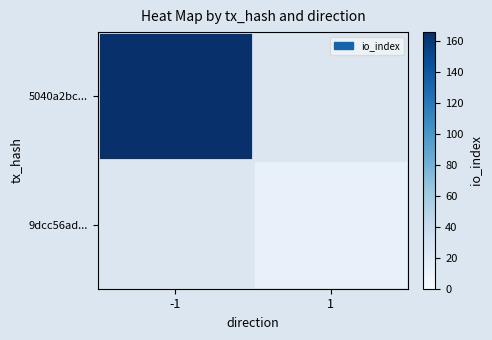

At which label is 5040a2bc... closest to 166?

-1